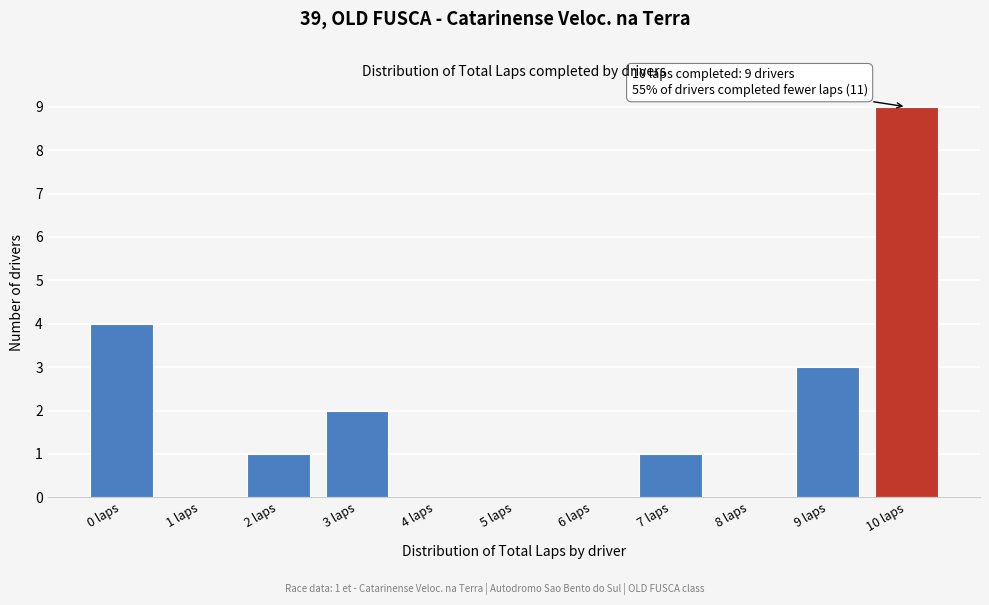

Over which range of the x-axis is the bar tallest?

9.5 to 10.5